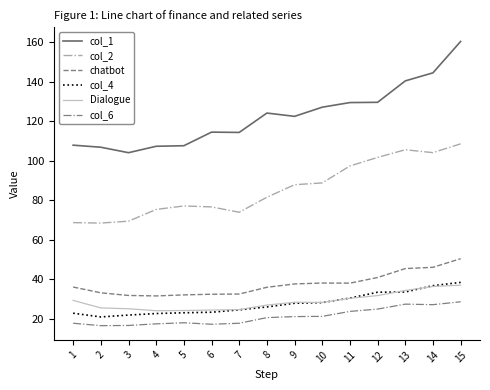

Between 7 and 10, which series saw the biggest shift?

col_2